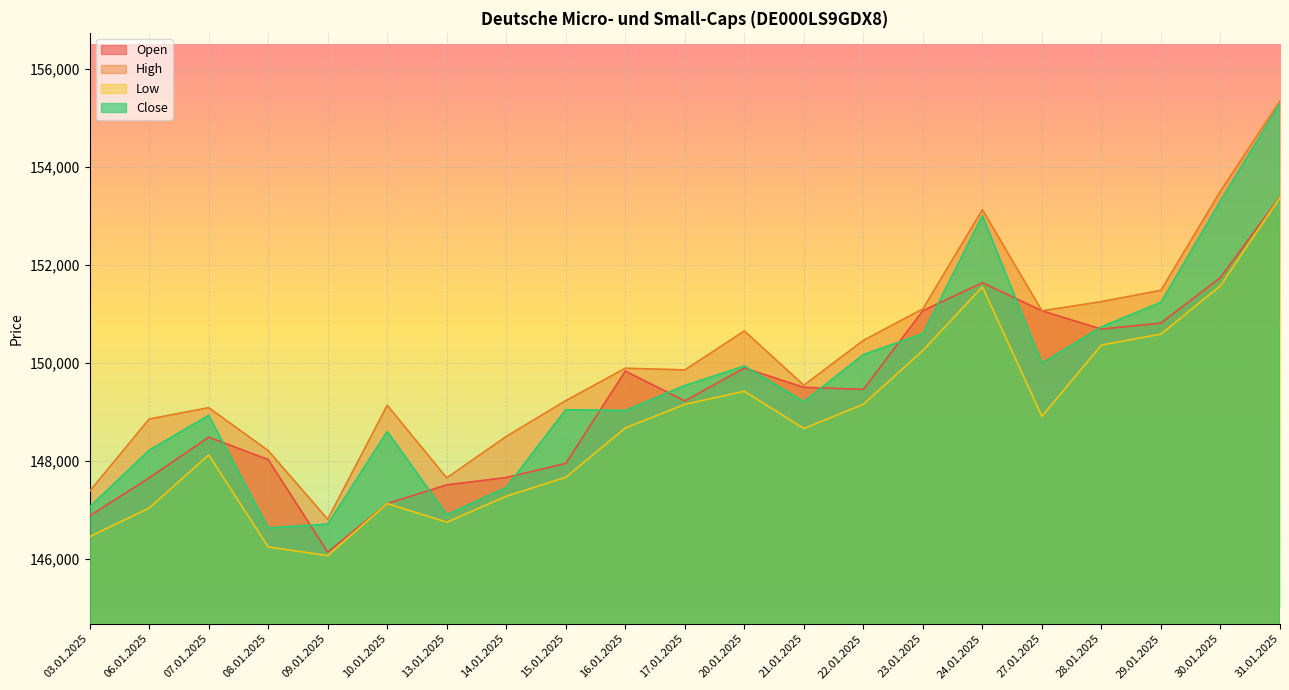

Rank the series by their maximum value, from lowest to highest.

Low, Open, Close, High